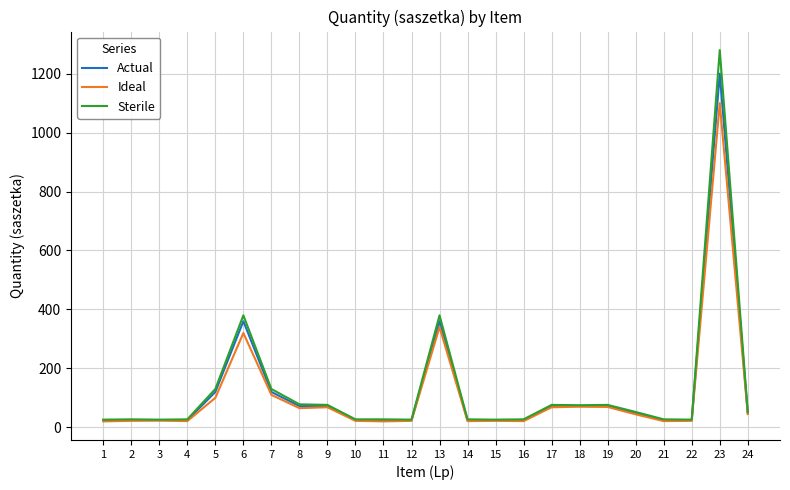

Rank the series by their maximum value, from highest to lowest.

Sterile, Actual, Ideal